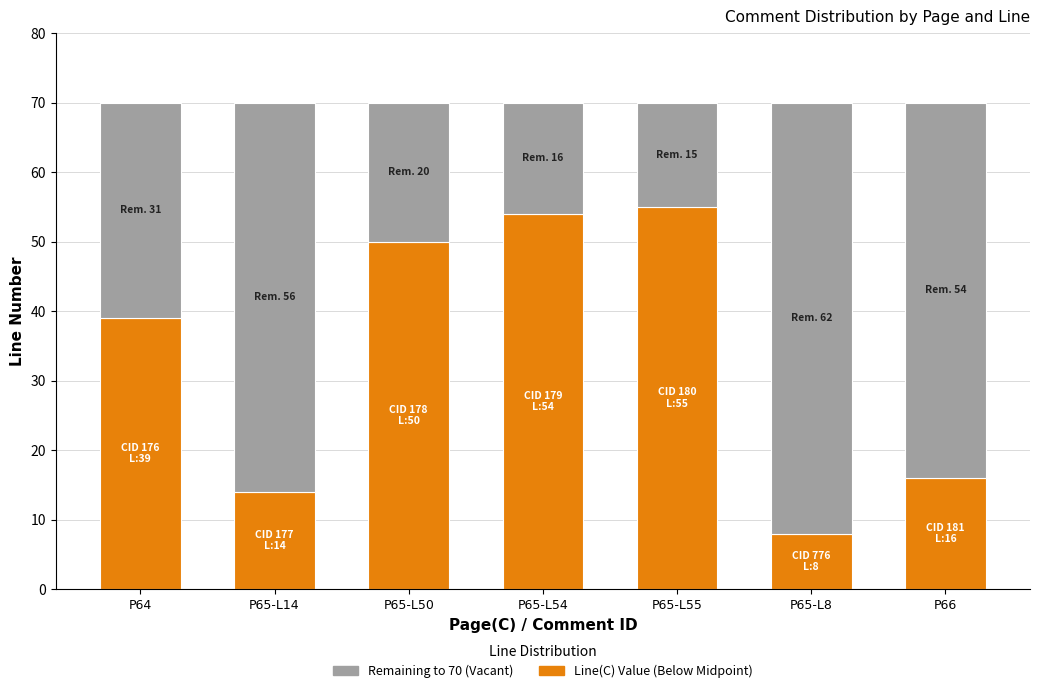

Does the chart contain any negative values?

No